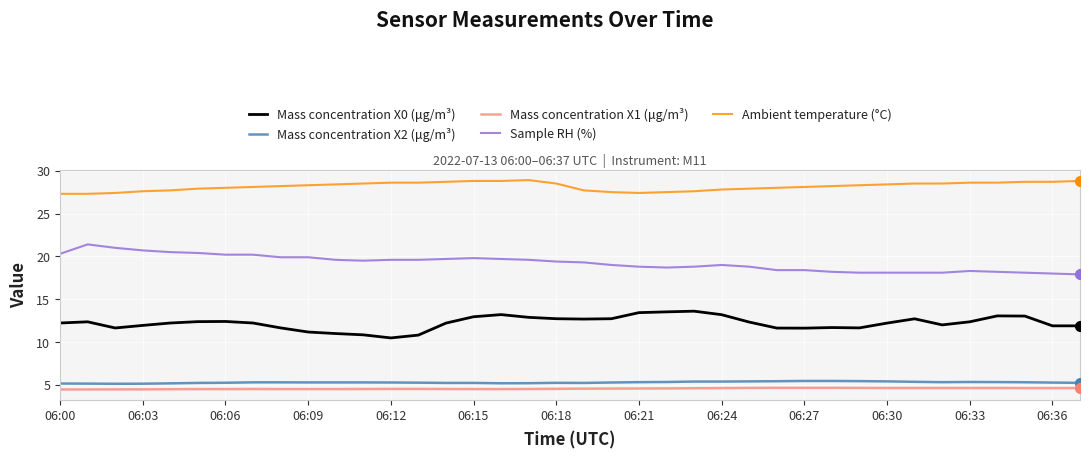

True or false: Mass concentration X1 (μg/m³) and Ambient temperature (°C) intersect in this chart.

False